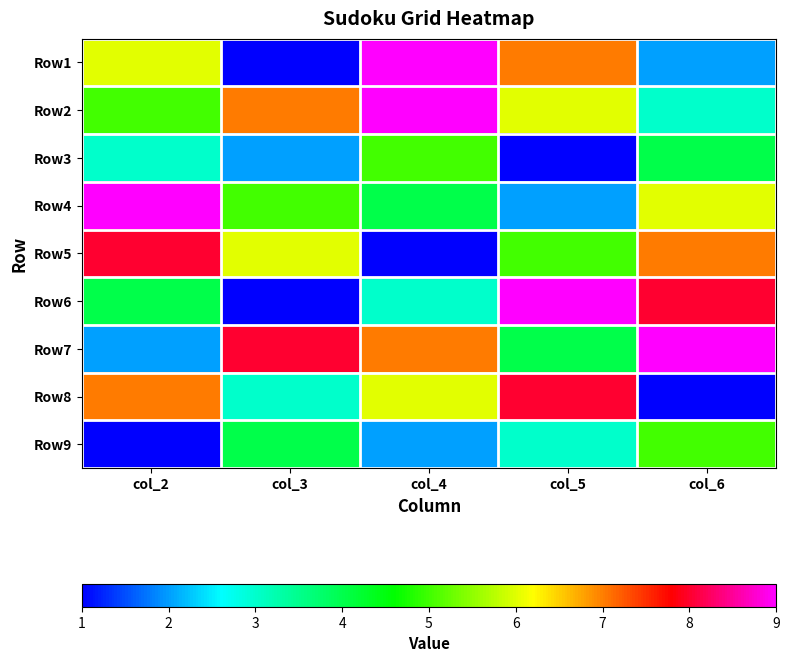

Reading left to right, list all the values displayed in this chart.

Row1: col_2=6	col_3=1	col_4=9	col_5=7	col_6=2
Row2: col_2=5	col_3=7	col_4=9	col_5=6	col_6=3
Row3: col_2=3	col_3=2	col_4=5	col_5=1	col_6=4
Row4: col_2=9	col_3=5	col_4=4	col_5=2	col_6=6
Row5: col_2=8	col_3=6	col_4=1	col_5=5	col_6=7
Row6: col_2=4	col_3=1	col_4=3	col_5=9	col_6=8
Row7: col_2=2	col_3=8	col_4=7	col_5=4	col_6=9
Row8: col_2=7	col_3=3	col_4=6	col_5=8	col_6=1
Row9: col_2=1	col_3=4	col_4=2	col_5=3	col_6=5